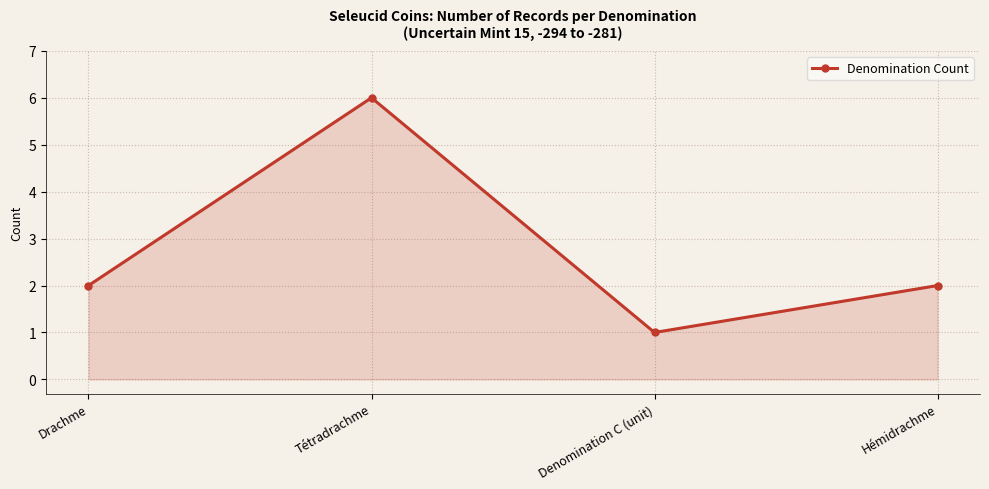

Reading left to right, what are all the values shown in this chart?

Drachme=2	Tétradrachme=6	Denomination C (unit)=1	Hémidrachme=2